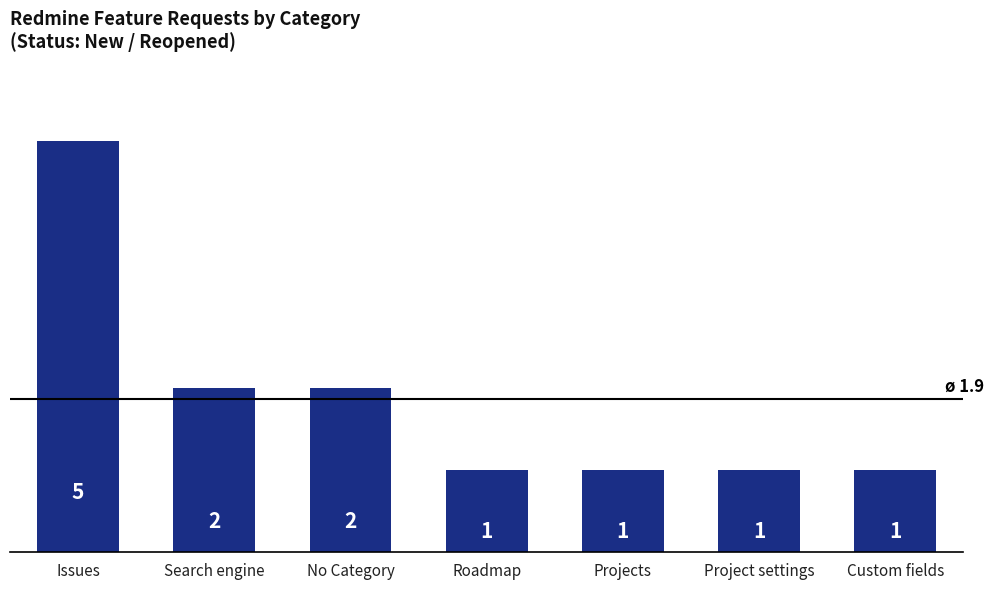

Which has a higher value, Roadmap or Search engine?

Search engine